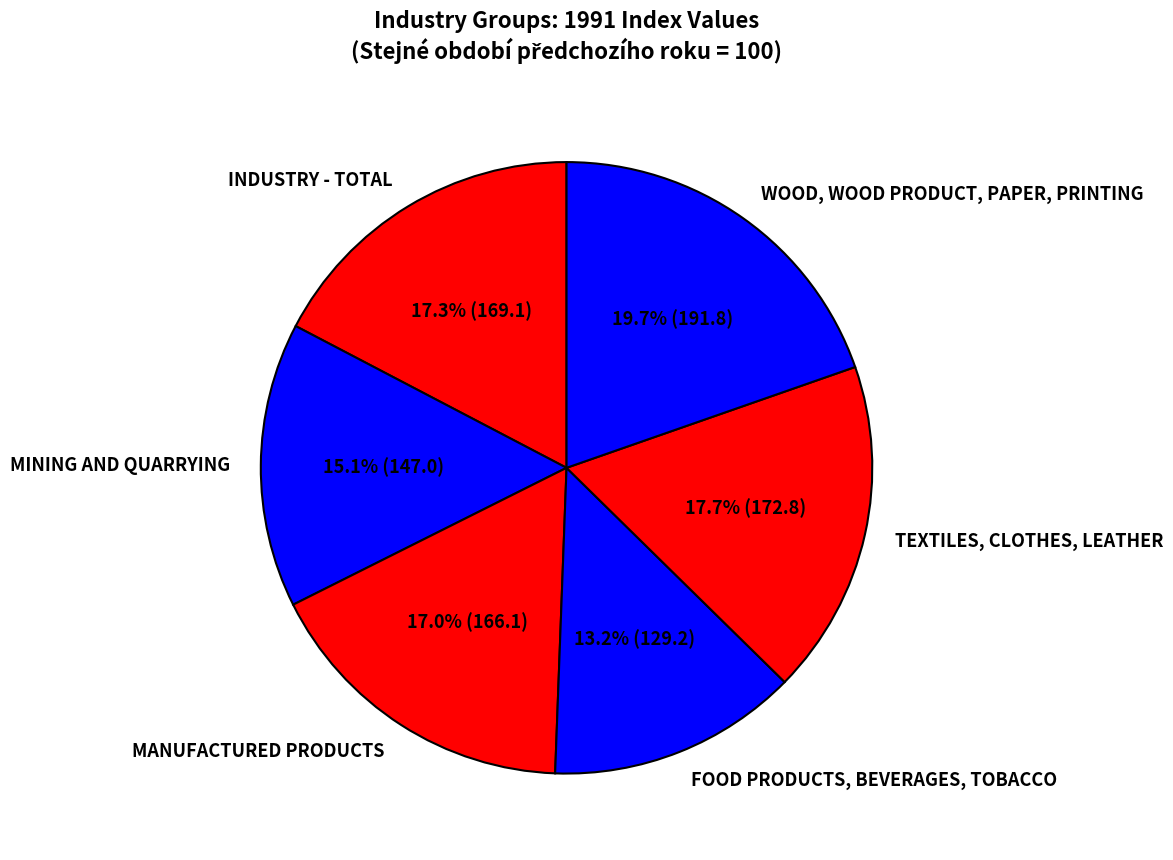

Approximately how many times larger is the value at WOOD, WOOD PRODUCT, PAPER, PRINTING compared to MANUFACTURED PRODUCTS?

1.2